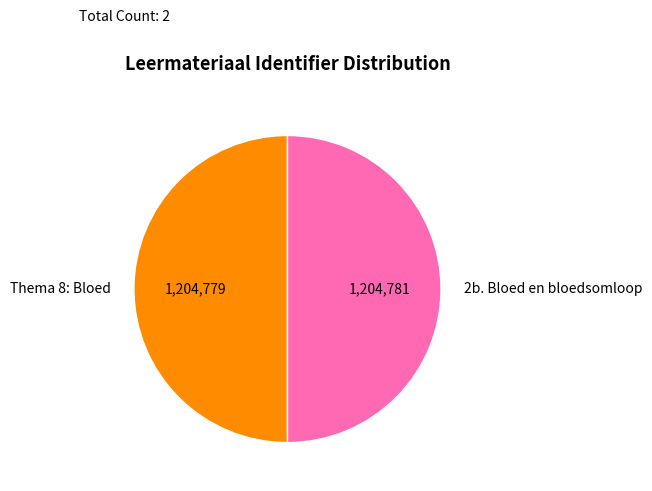

Do 2b. Bloed en bloedsomloop and Thema 8: Bloed together represent more than half of the pie?

Yes